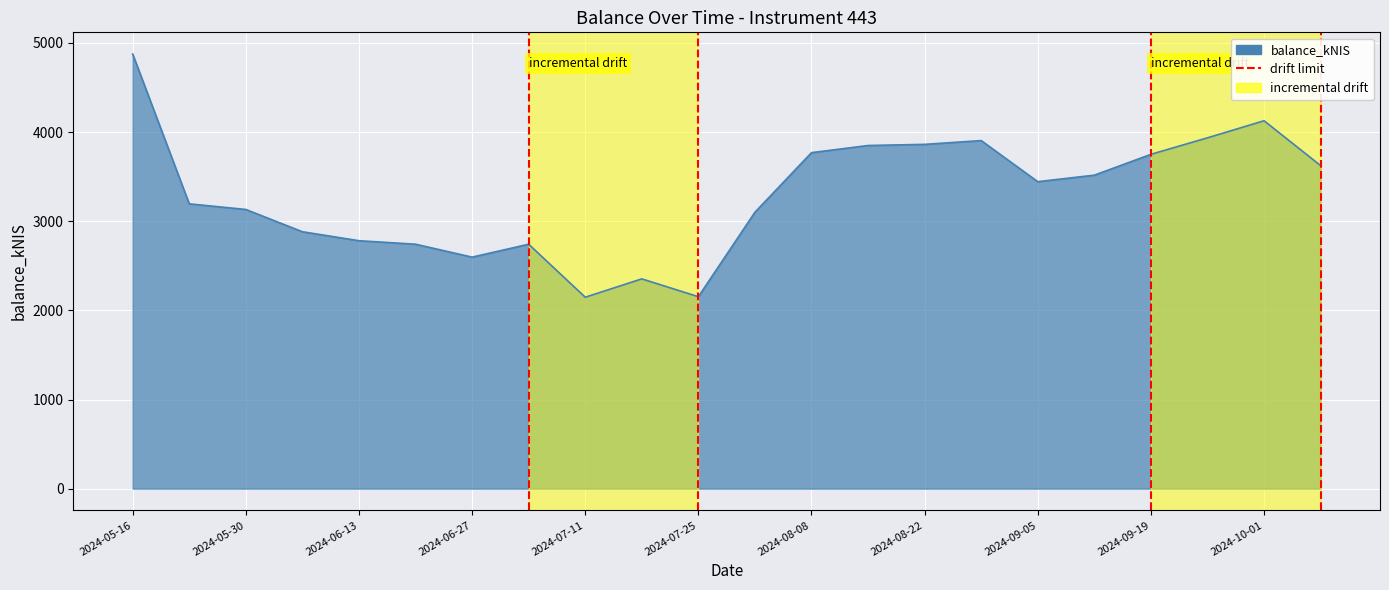

The chart shows a value of 1 at 2024-05-16. True or false?

False